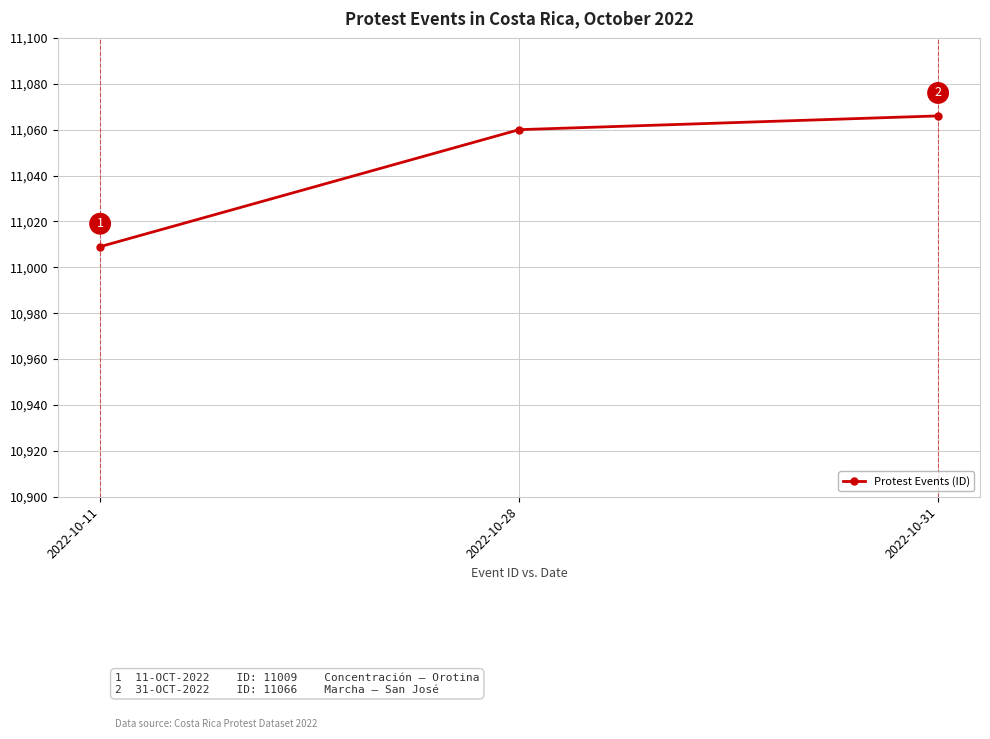

What is the value of the 2nd point from the left?

11060